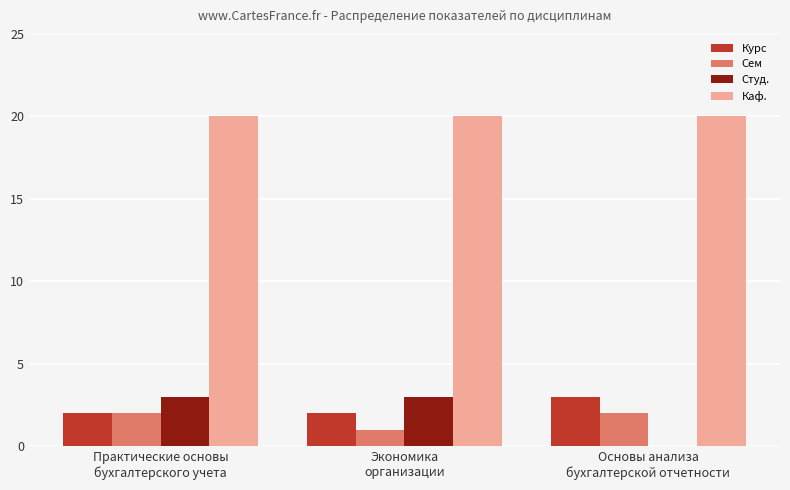

What is the sum of all Студ. values?

6